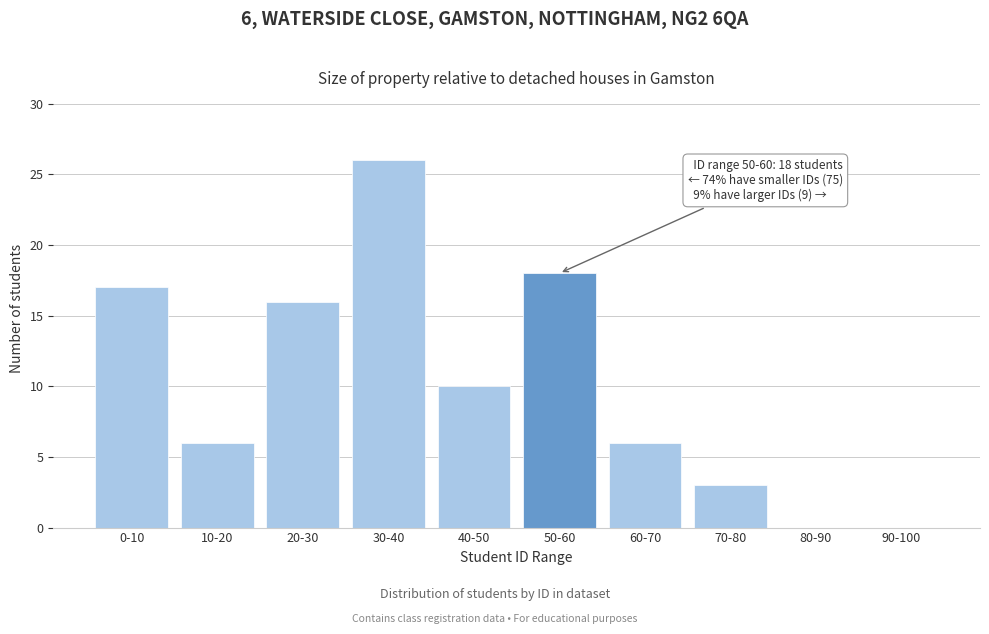

Reading left to right, list all the values displayed in this chart.

0-10=17	10-20=6	20-30=16	30-40=26	40-50=10	50-60=18	60-70=6	70-80=3	80-90=0	90-100=0